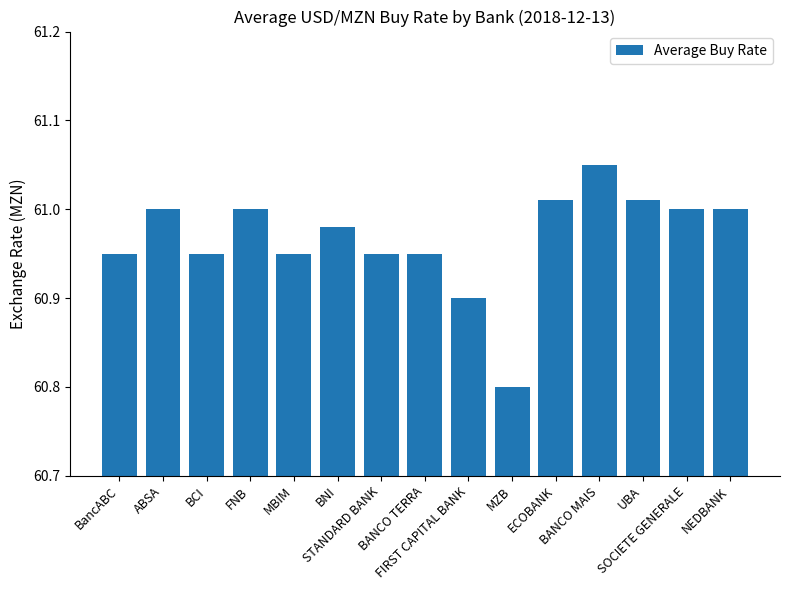

True or false: the data shows 61.0 at STANDARD BANK.

True